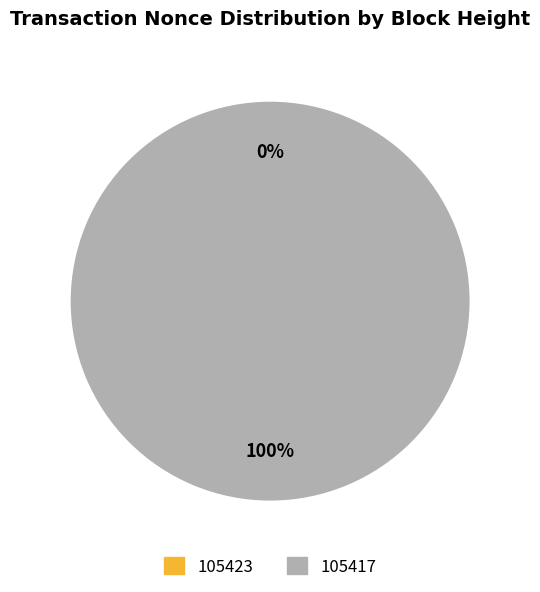

How many slices are in this pie chart?

2